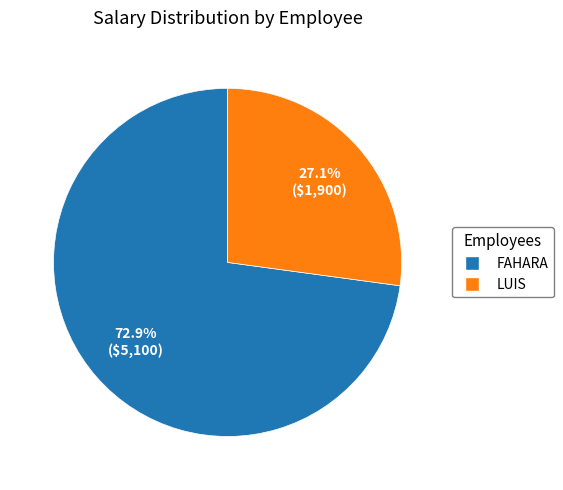

Do LUIS and FAHARA together represent more than half of the pie?

Yes